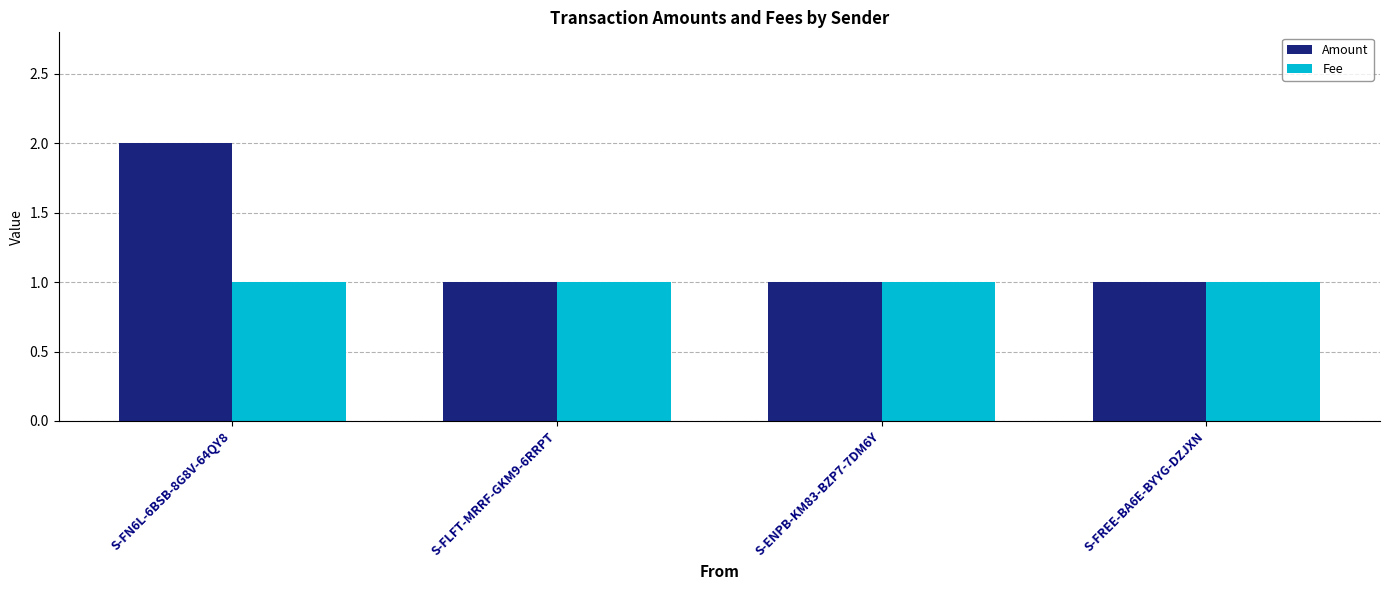

Read the Amount value at S-FLFT-MRRF-GKM9-6RRPT.

1